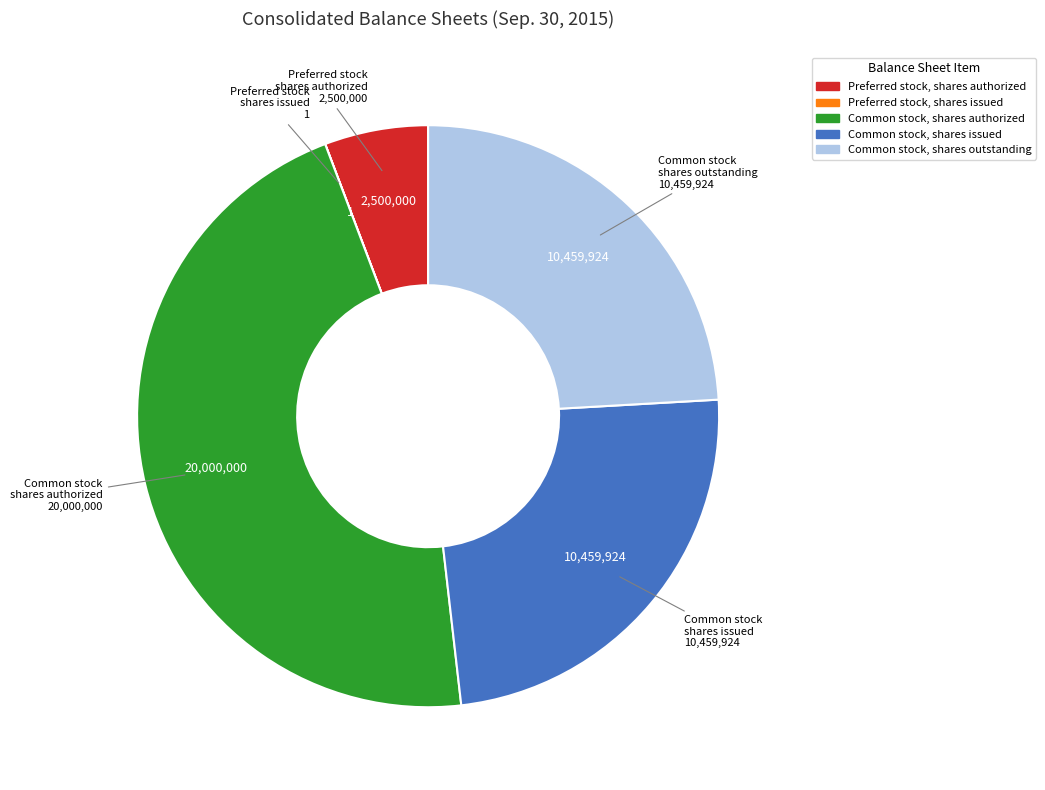

Is there any slice that represents more than half of the pie?

No